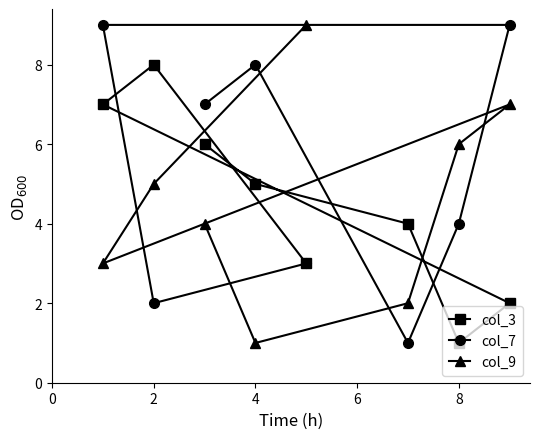

At 2, list the series in order from smallest to largest.

col_7, col_9, col_3